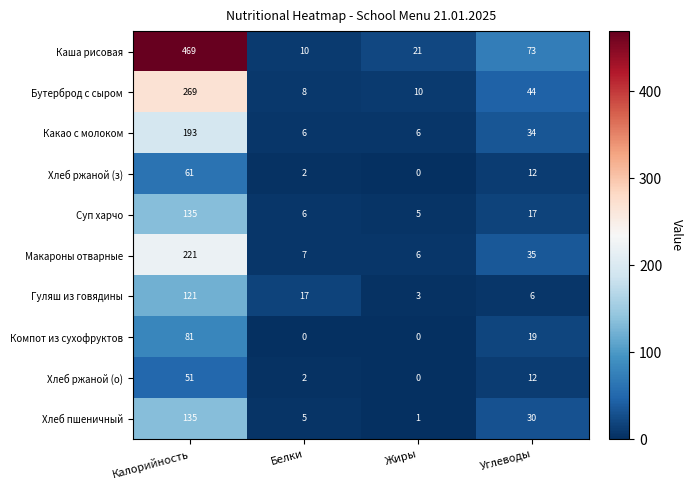

What is the difference between the highest and lowest values at Углеводы?

67